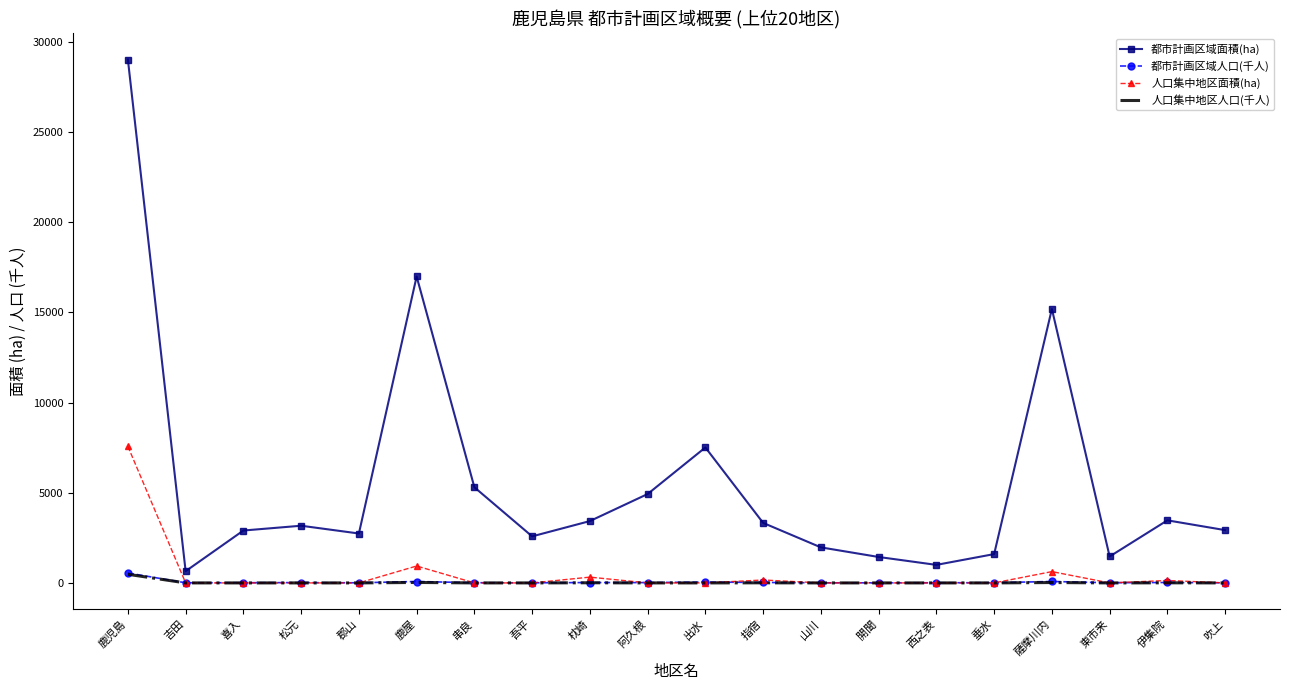

Which series has the largest total across all categories?

都市計画区域面積(ha)